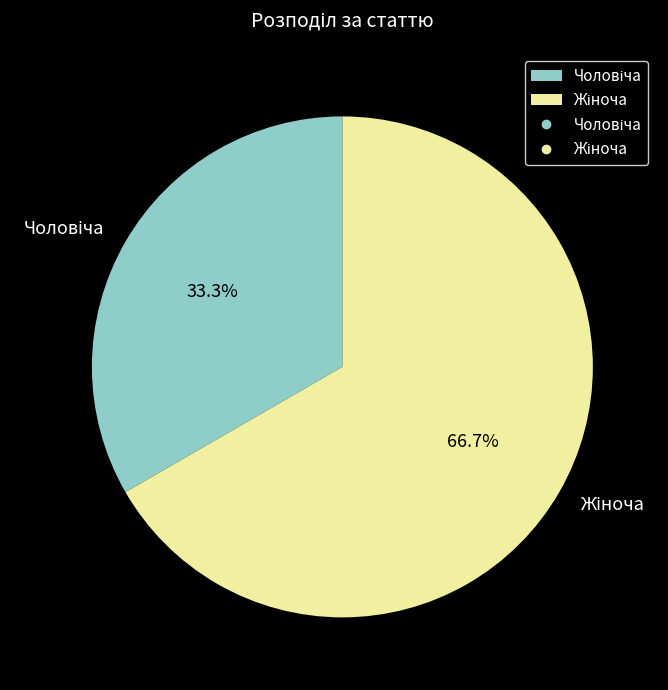

Is there a majority slice in this chart?

Yes